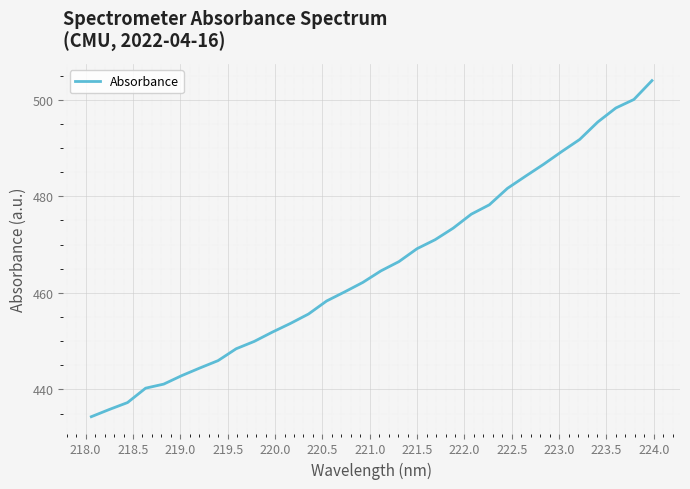

True or false: the data has more than 1 interior local peaks.

False